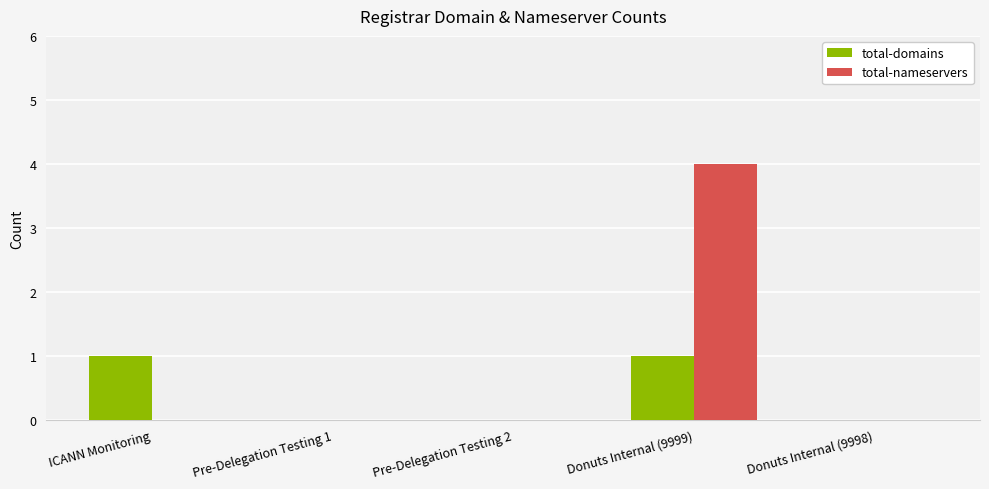

How many groups of bars are there?

5